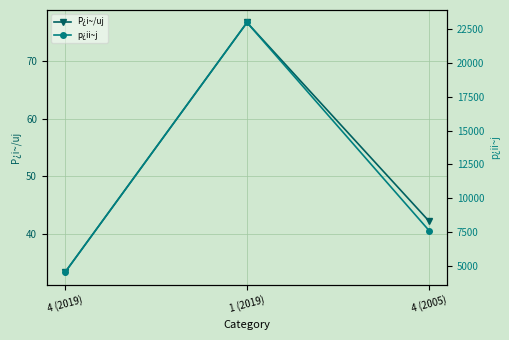

Reading right to left, what are all the values shown in this chart?

P¿i~/uj: 42.2	76.7	33.3
p¿ii~j: 7600.0	23000.0	4500.0